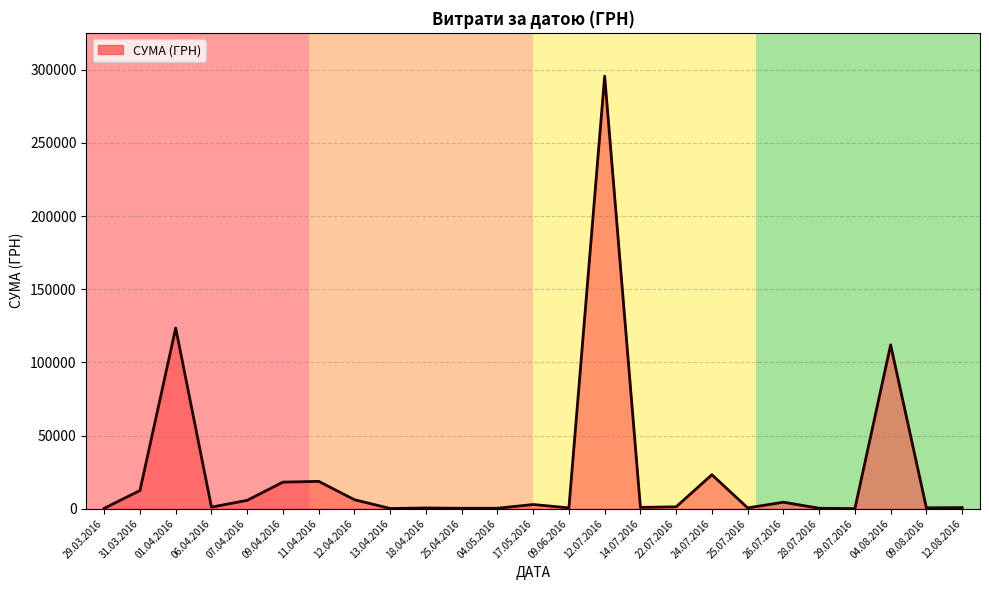

Is it true that the value at 31.03.2016 is 12451.2?

True